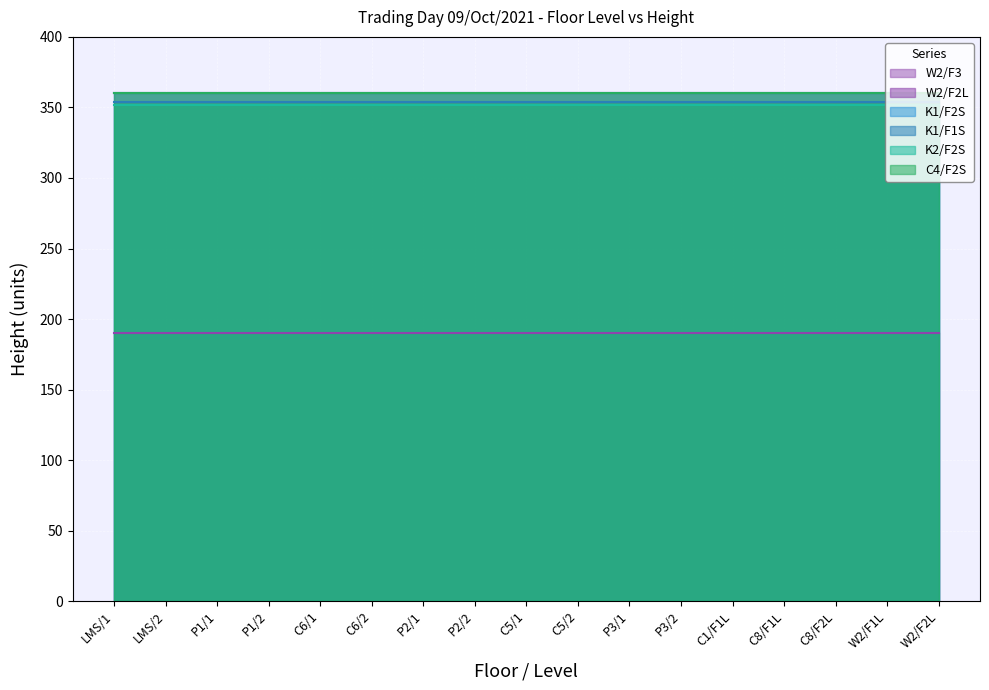

Which category has the lowest value in the W2/F3 series?

LMS/1